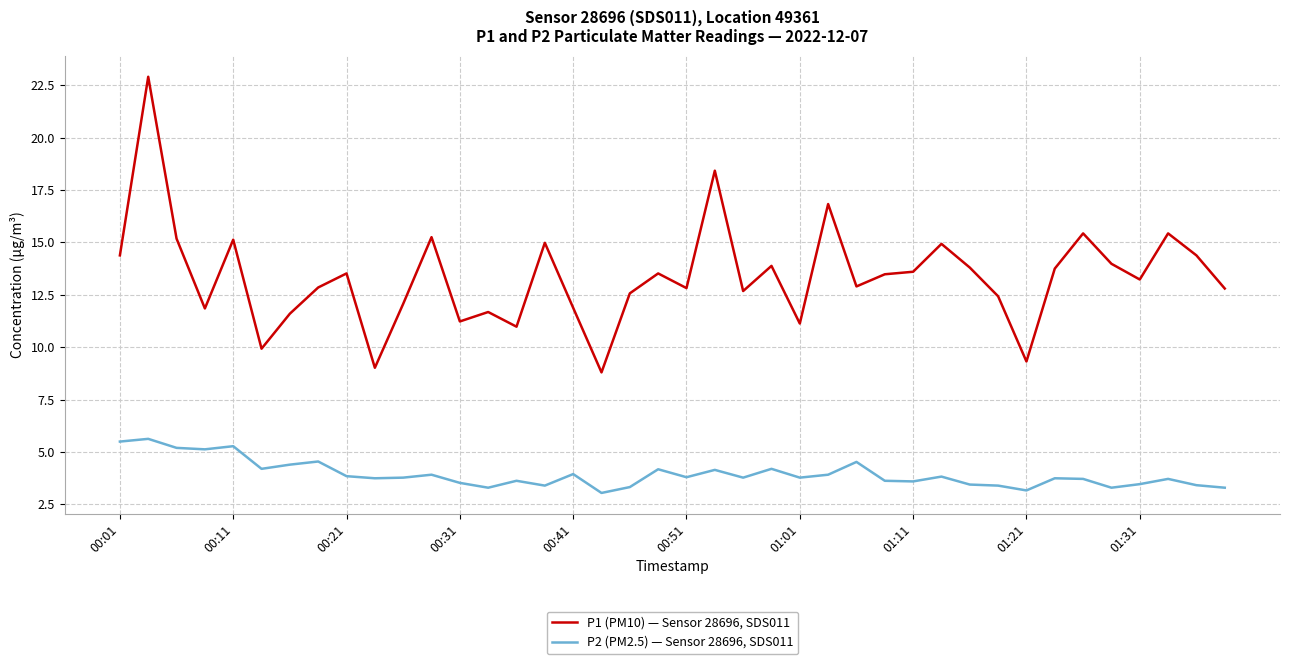

List the series in order of their overall mean, highest first.

P1 (PM10) — Sensor 28696, SDS011, P2 (PM2.5) — Sensor 28696, SDS011